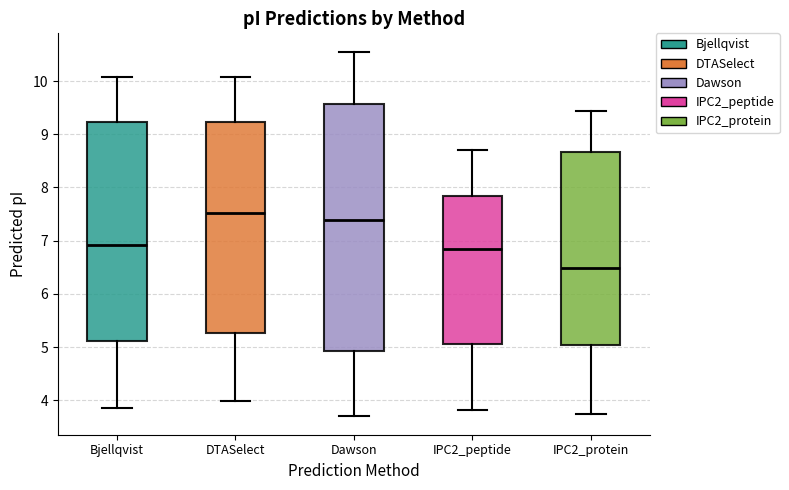

Comparing the boxes themselves (not the whiskers), which one is the tallest?

Dawson